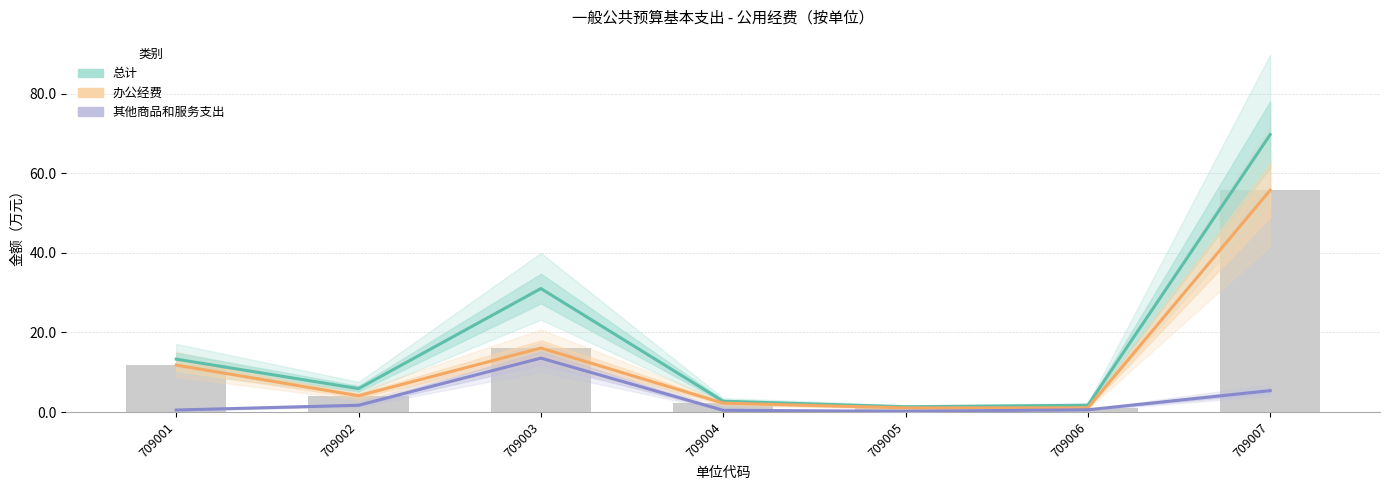

What is the sum of all 总计 values?

125.6